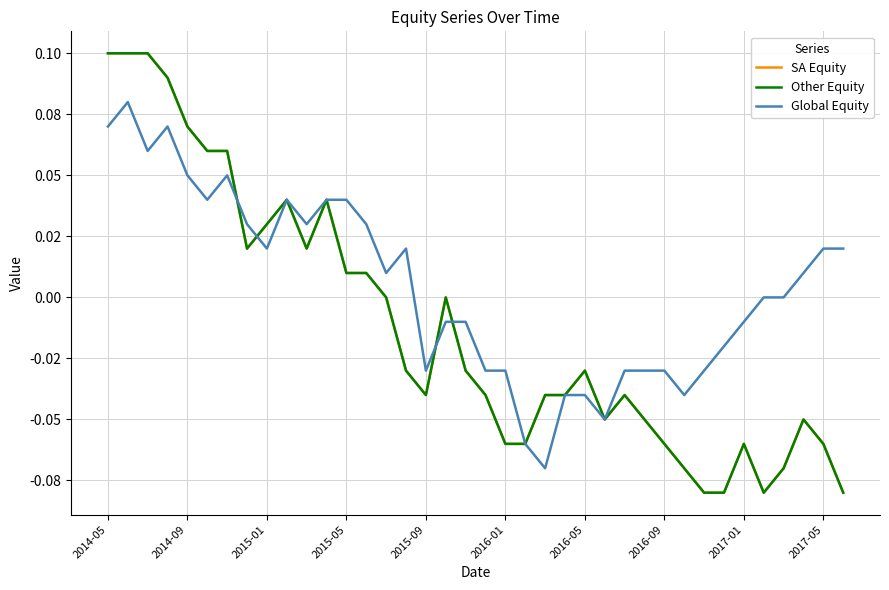

What is the sum of all SA Equity values?

-0.5